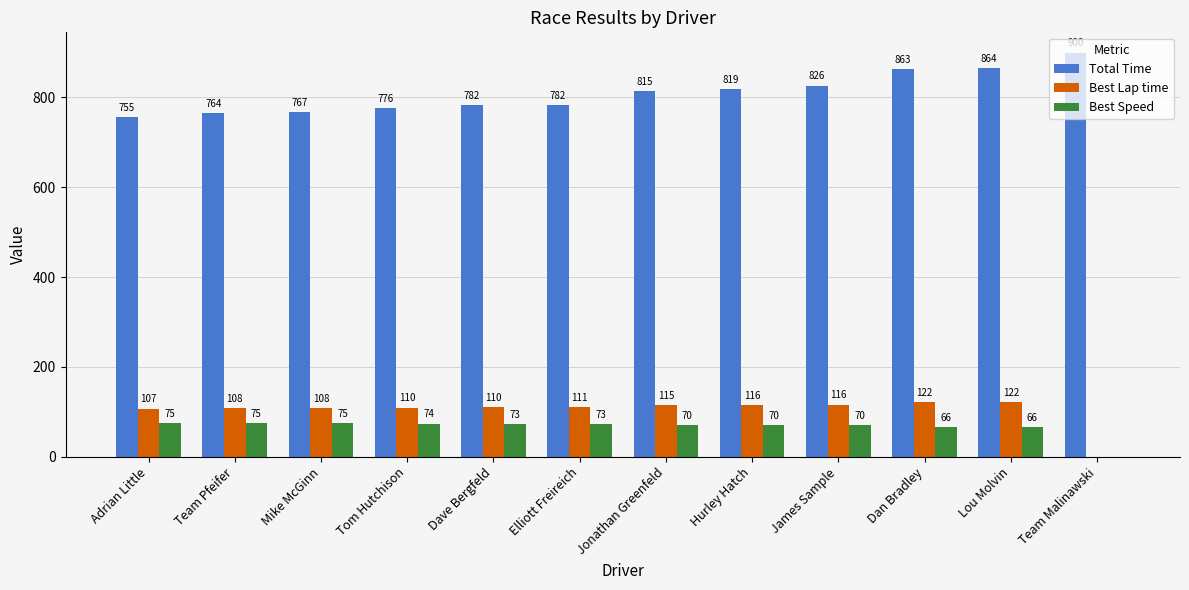

The Best Lap time series shows 108.4 at Mike McGinn. True or false?

True